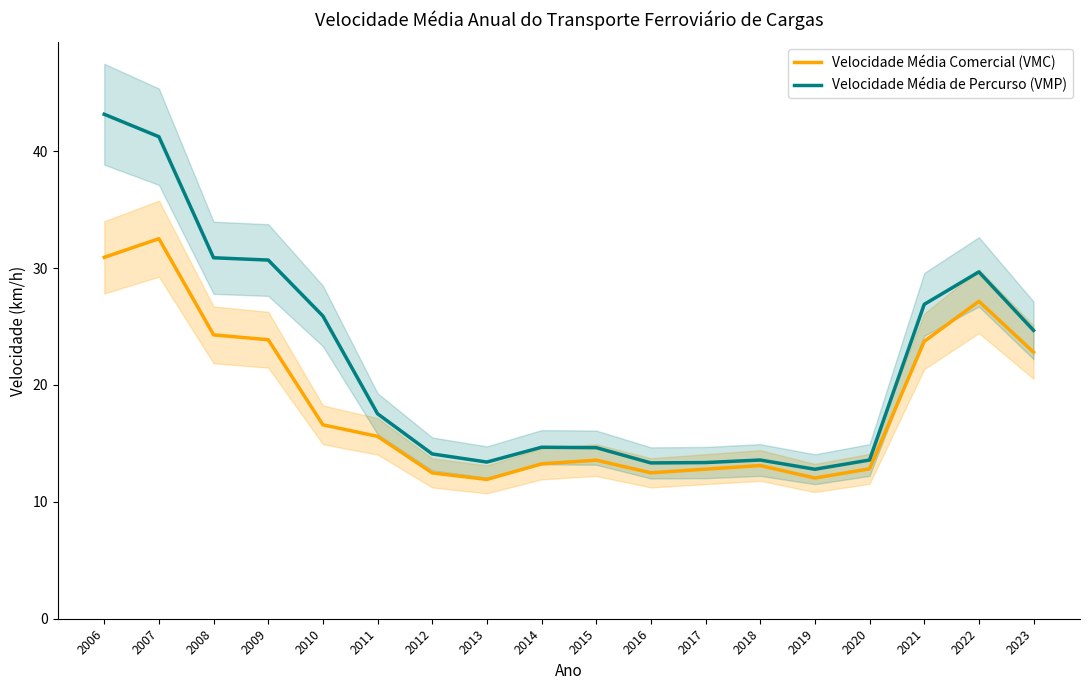

What is the minimum value for Velocidade Média de Percurso (VMP)?

12.8